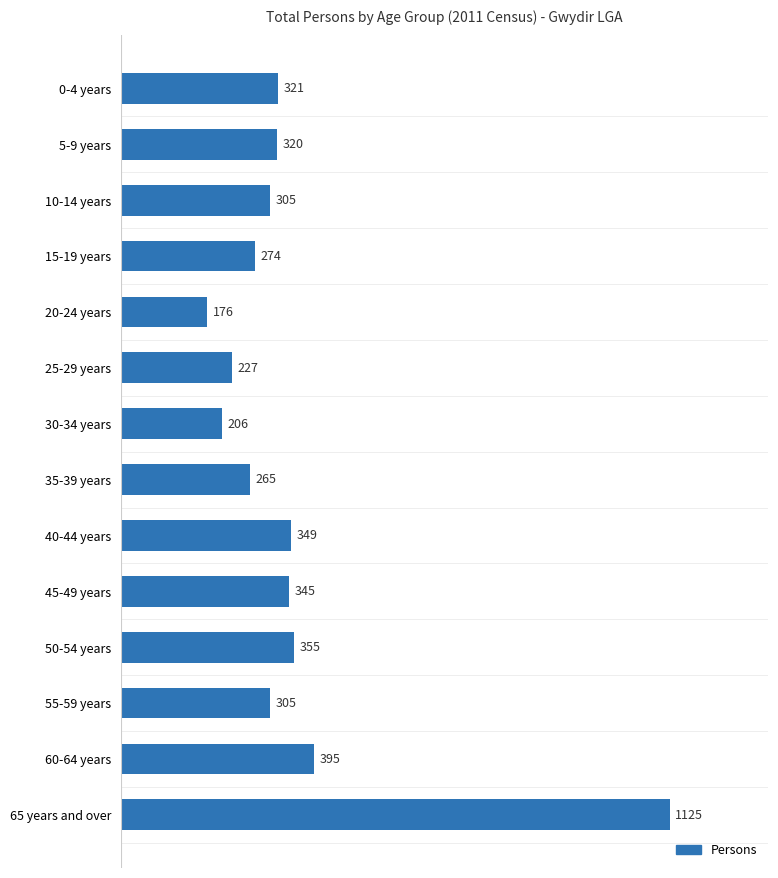

What is the difference between the maximum and minimum values?

949